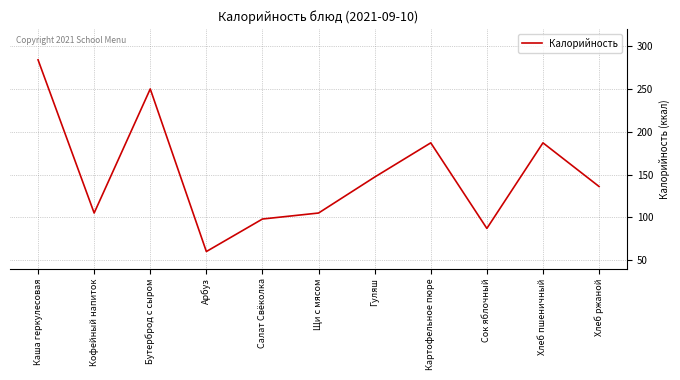

Is it true that the value at Хлеб ржаной is 136?

True